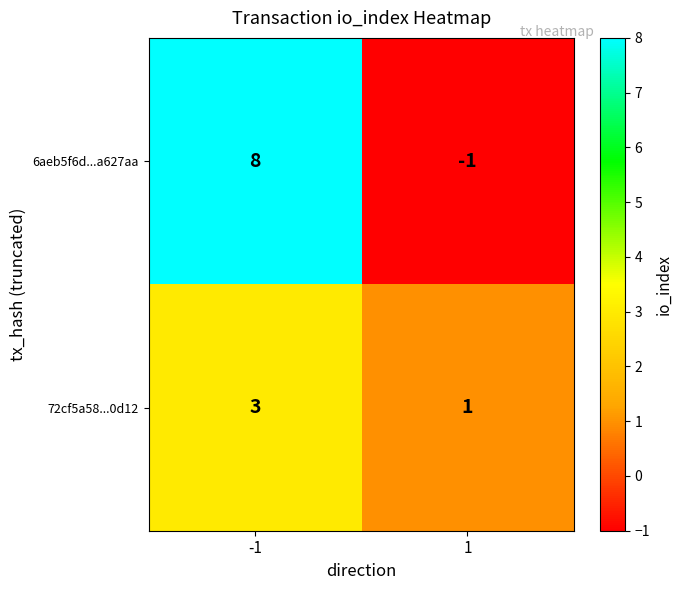

Reading left to right, extract all data points from this chart.

6aeb5f6d...a627aa: -1=8	1=-1
72cf5a58...0d12: -1=3	1=1